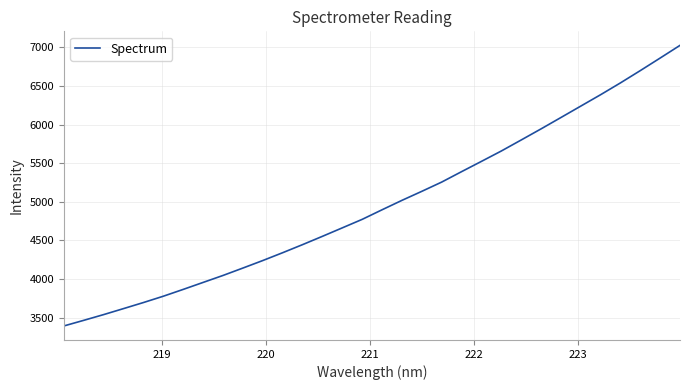

What is the greatest value displayed?

7027.4